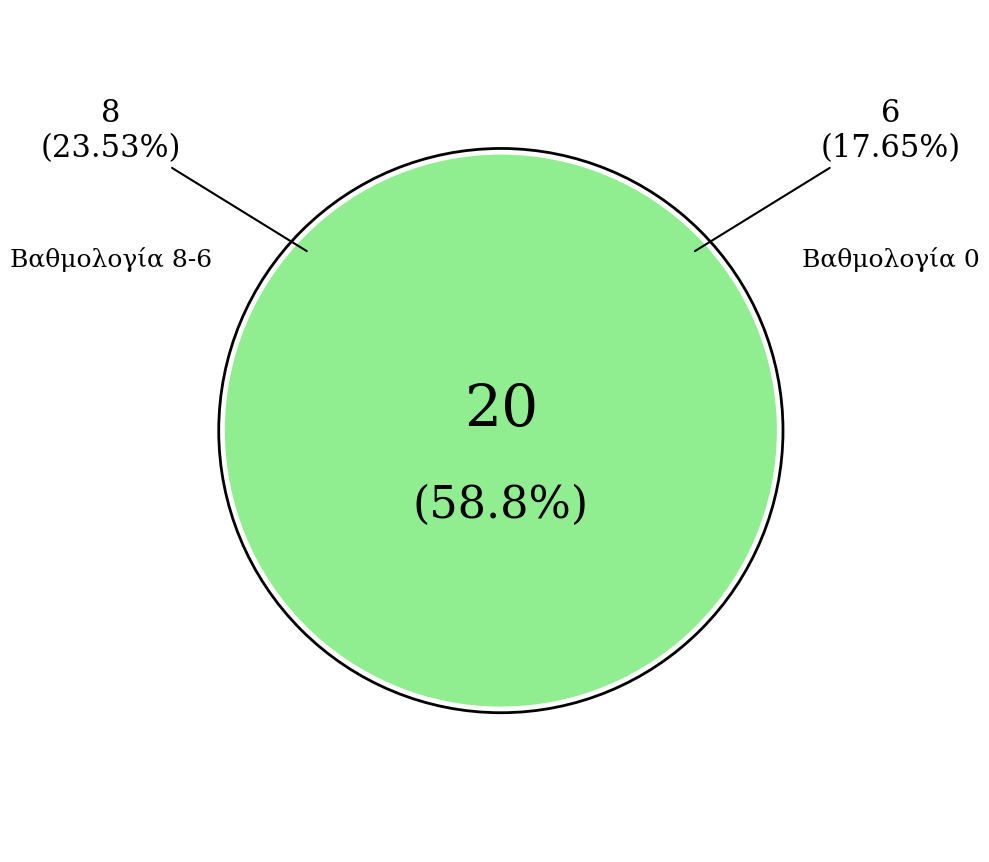

Is 22 the majority of the pie?

No